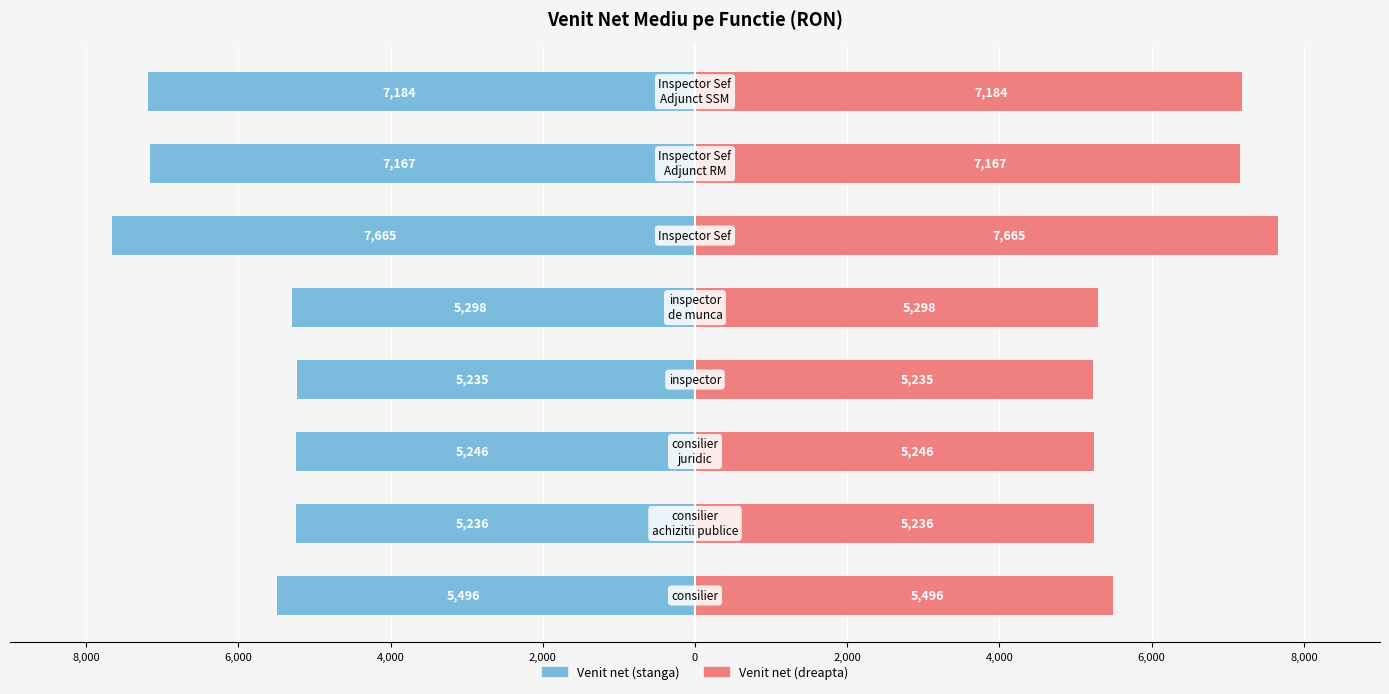

Is it true that Venit net mediu equals -5298 at 0?

True